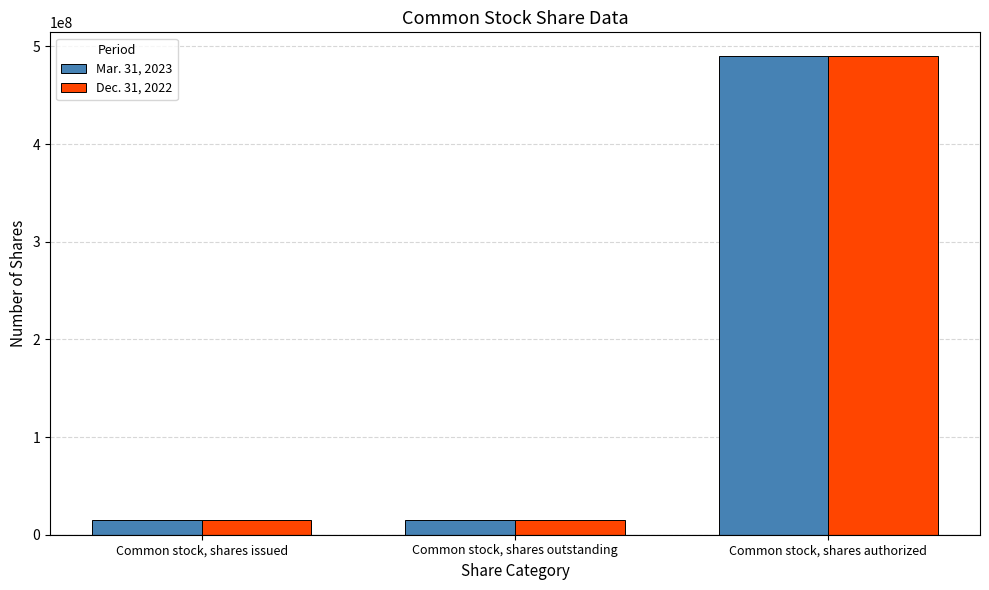

What is the highest value of the Mar. 31, 2023 series?

490000000